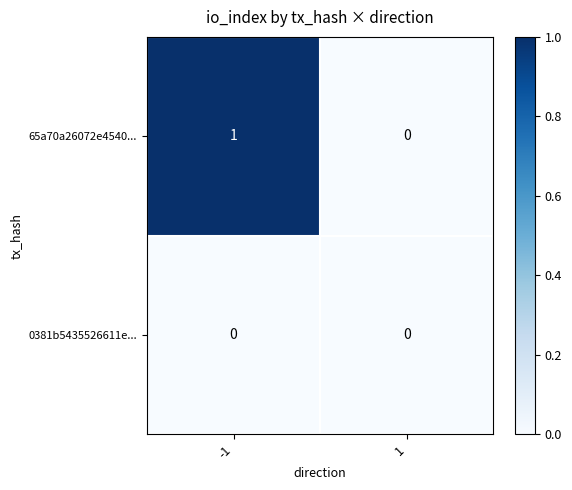

Between -1 and 1, which series saw the biggest shift?

65a70a26072e4540...